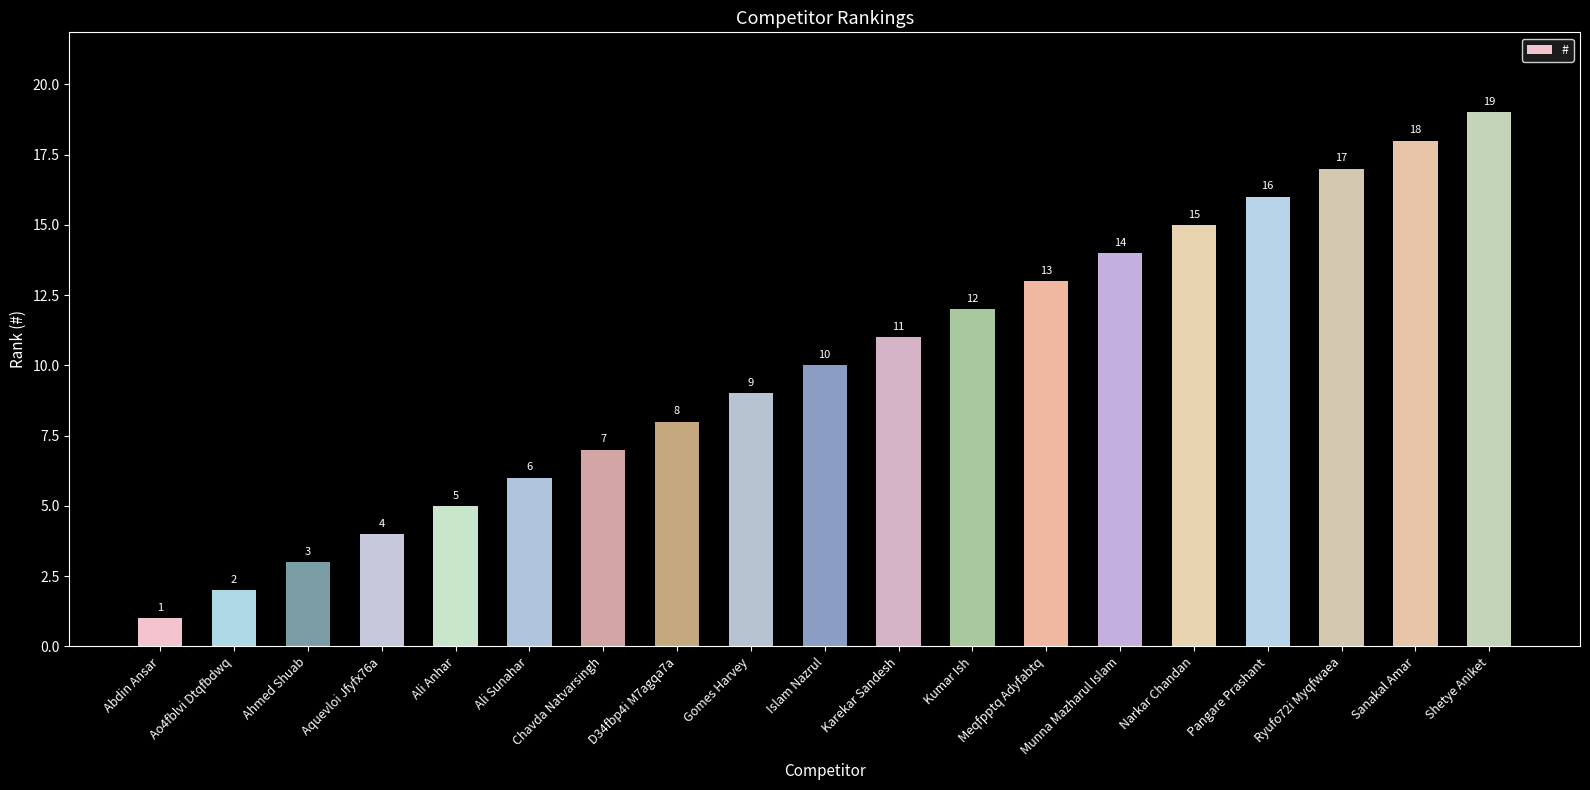

Is it true that the value at Ali Anhar is 5?

True